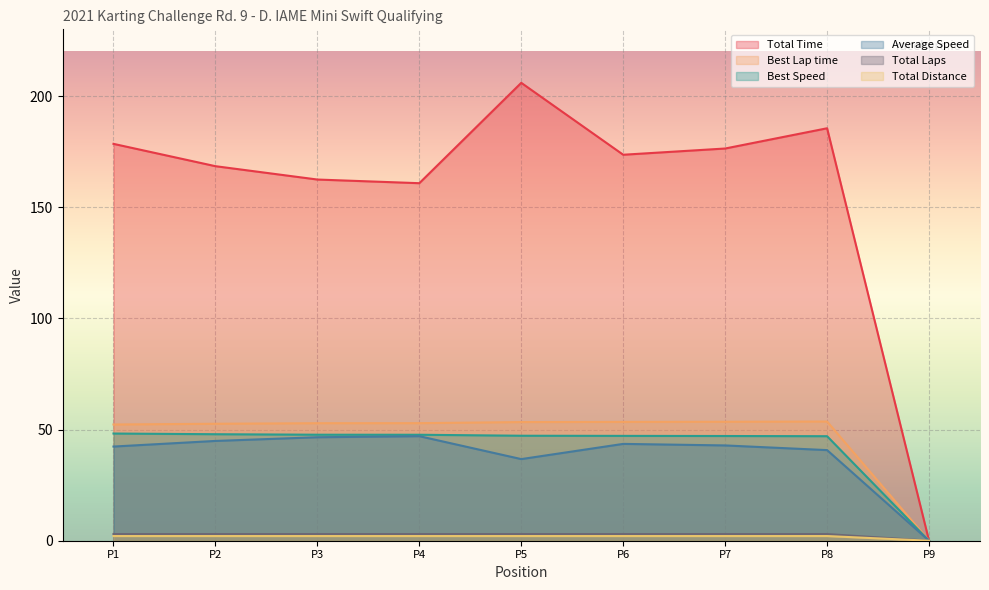

Which series changed the most between P5 and P9?

Total Time